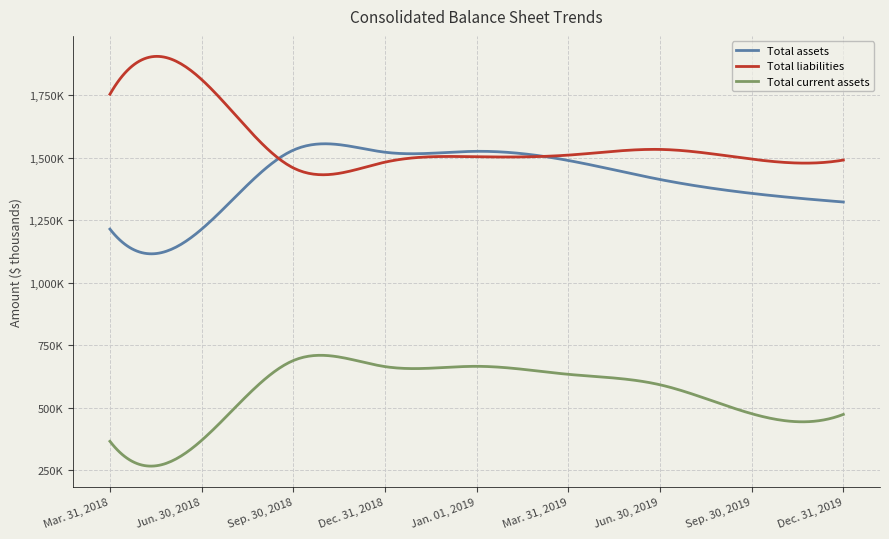

List the labels in order of Total liabilities value, largest first.

Jun. 30, 2018, Mar. 31, 2018, Jun. 30, 2019, Mar. 31, 2019, Jan. 01, 2019, Sep. 30, 2019, Dec. 31, 2019, Dec. 31, 2018, Sep. 30, 2018